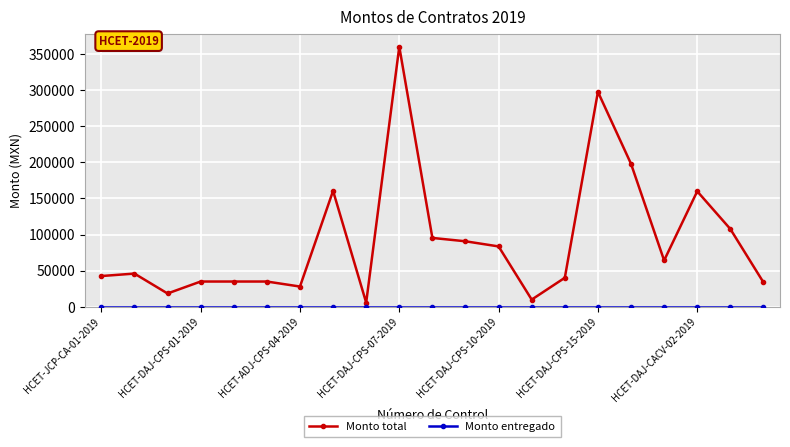

What is the maximum value shown in the chart?

360432.4